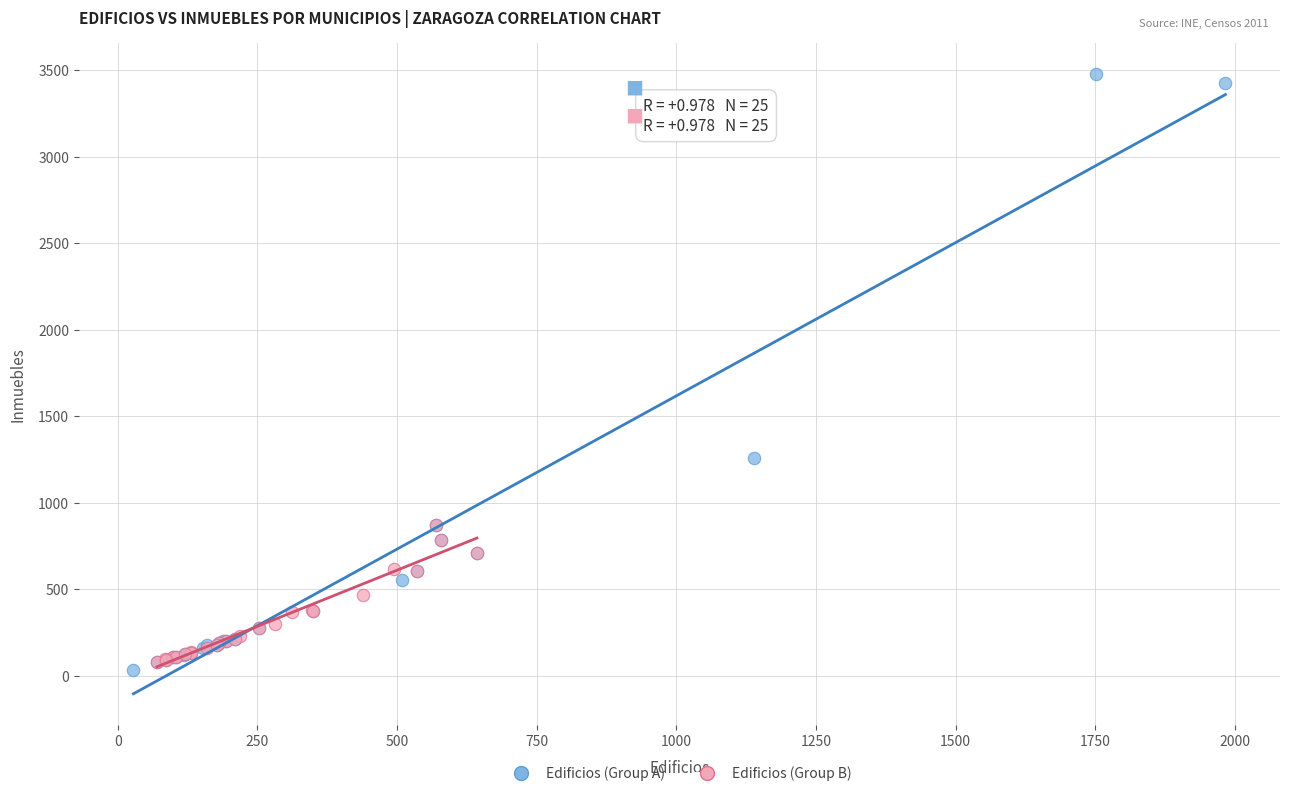

Which series has the widest spread of Y values?

Edificios (Group A)